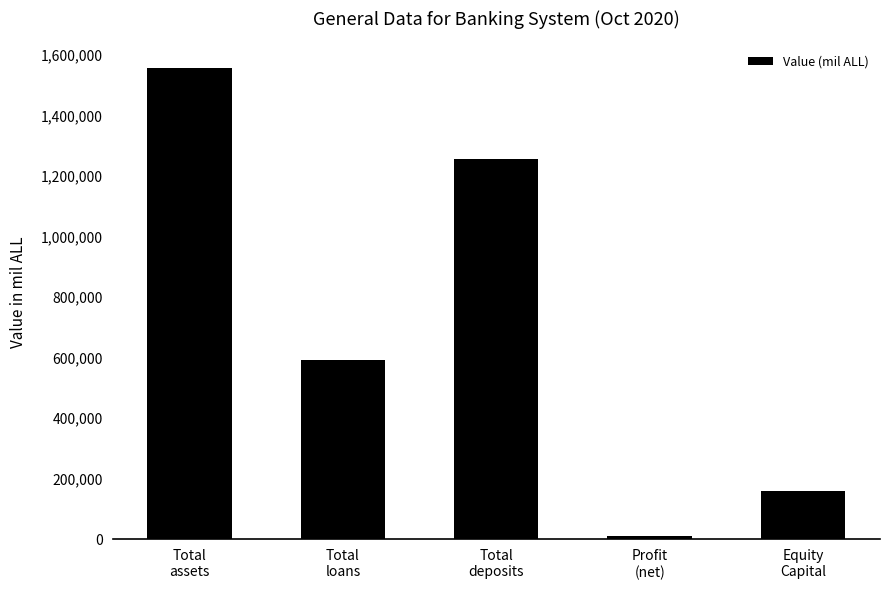

How many bars are there in total?

5